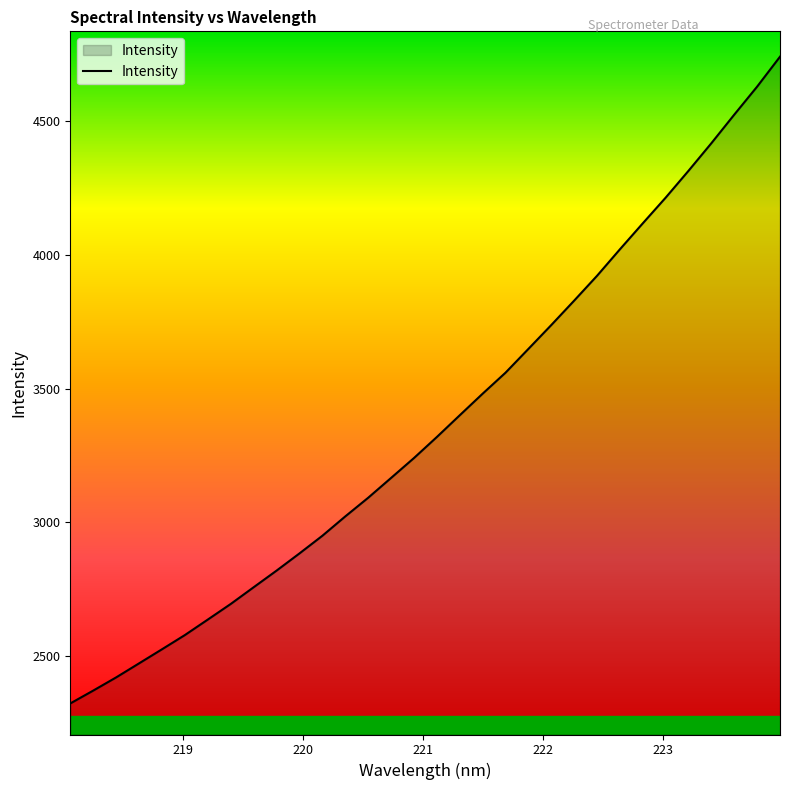

What is the greatest value displayed?

4740.8